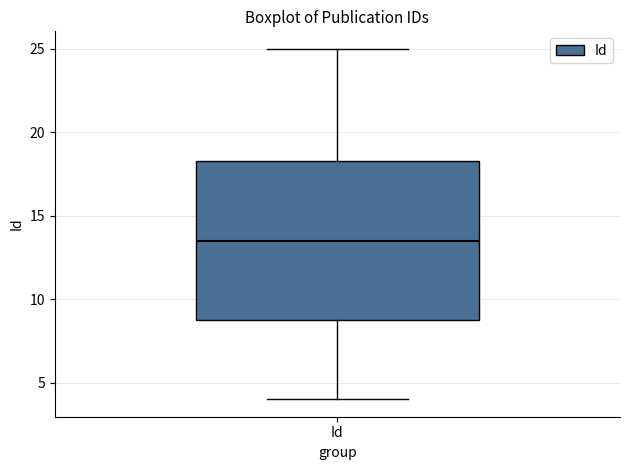

Transcribe this box plot: give where the median line is, the range the box spans, and where the two whiskers end, as read against the y-axis. The values are not printed on the chart, so give them approximately, as read against the axis.

median 13.5, box 9.0 to 18.5, whiskers 4.0 to 25.0